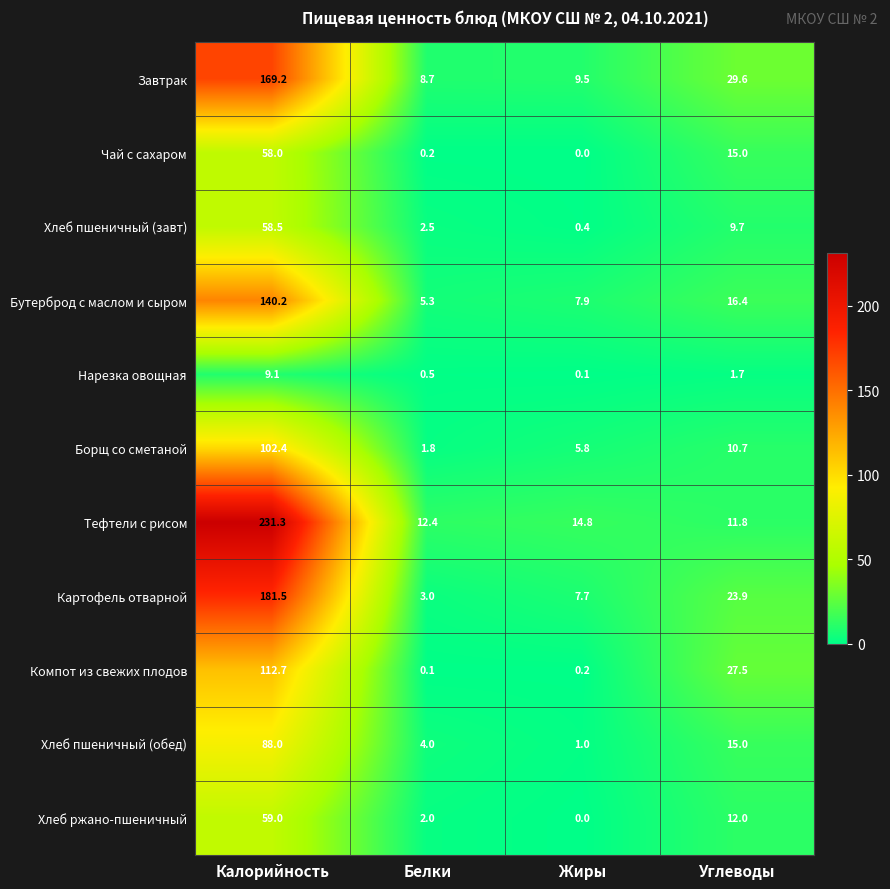

Rank the series by their maximum value, from lowest to highest.

Нарезка овощная, Чай с сахаром, Хлеб пшеничный (завт), Хлеб ржано-пшеничный, Хлеб пшеничный (обед), Борщ со сметаной, Компот из свежих плодов, Бутерброд с маслом и сыром, Завтрак, Картофель отварной, Тефтели с рисом